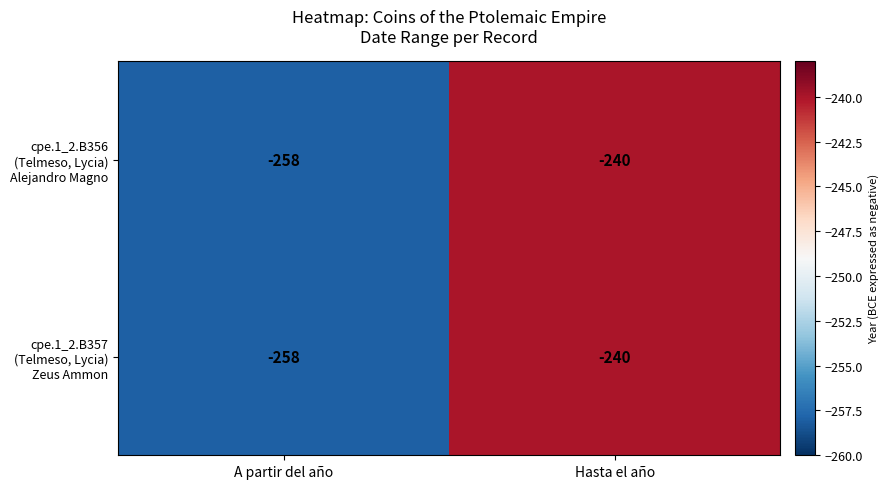

At which category is the sum across all series the highest?

Hasta el año